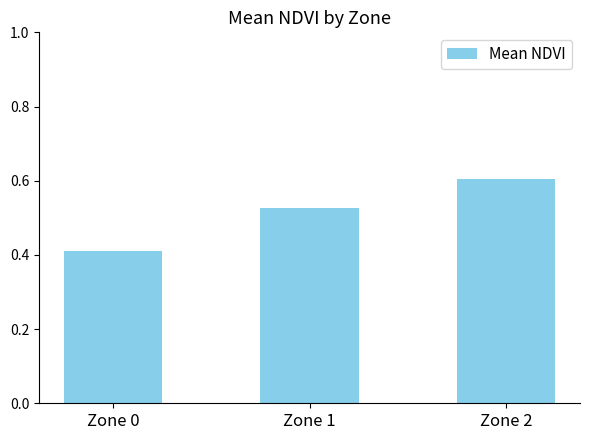

Is it true that the value at Zone 2 is 0.3?

False